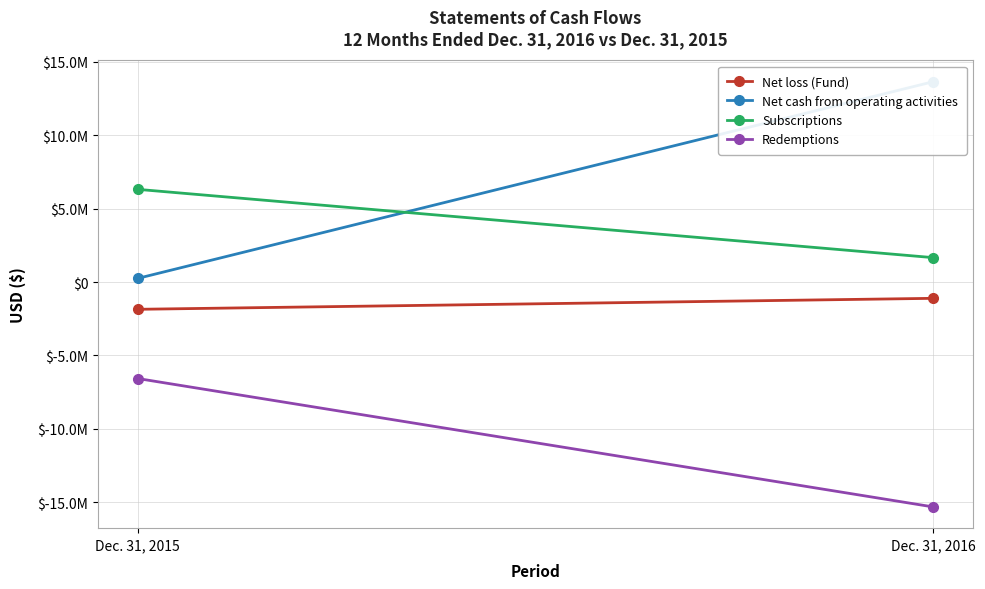

How many values in the Redemptions series are below -6570287?

1